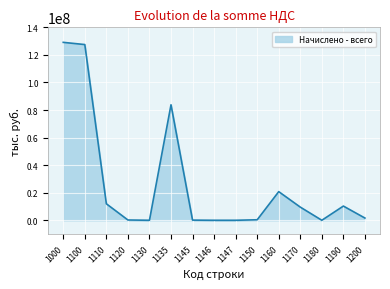

Does the chart display data point markers on the line(s)?

No